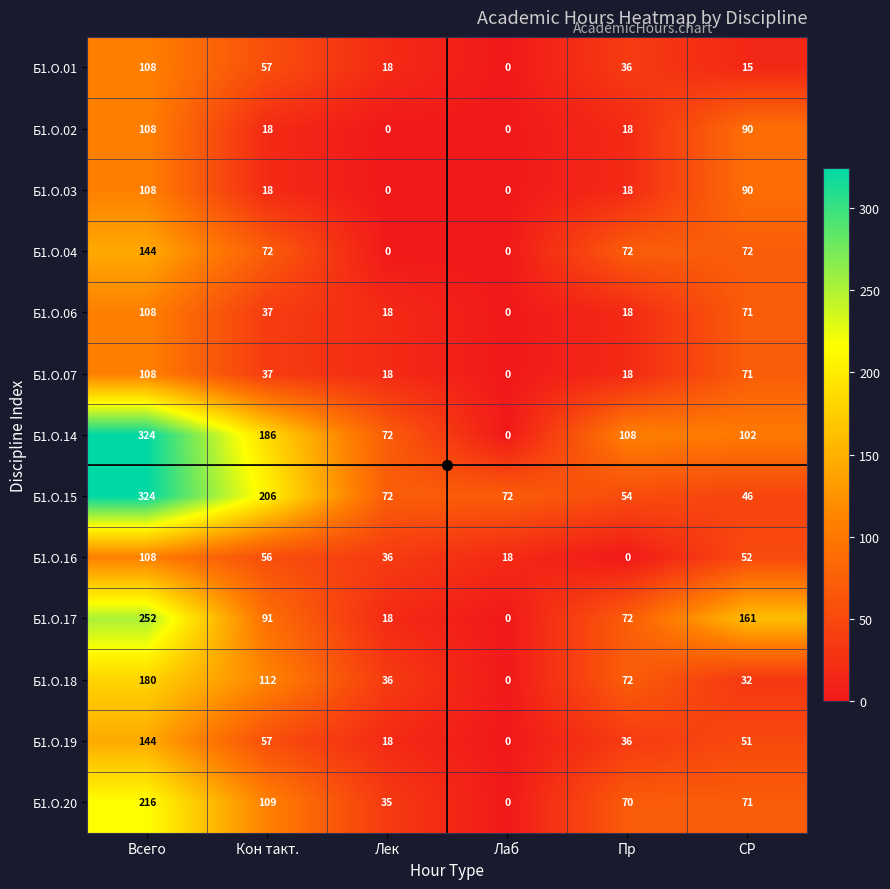

Which series has the widest spread of values?

Б1.О.14